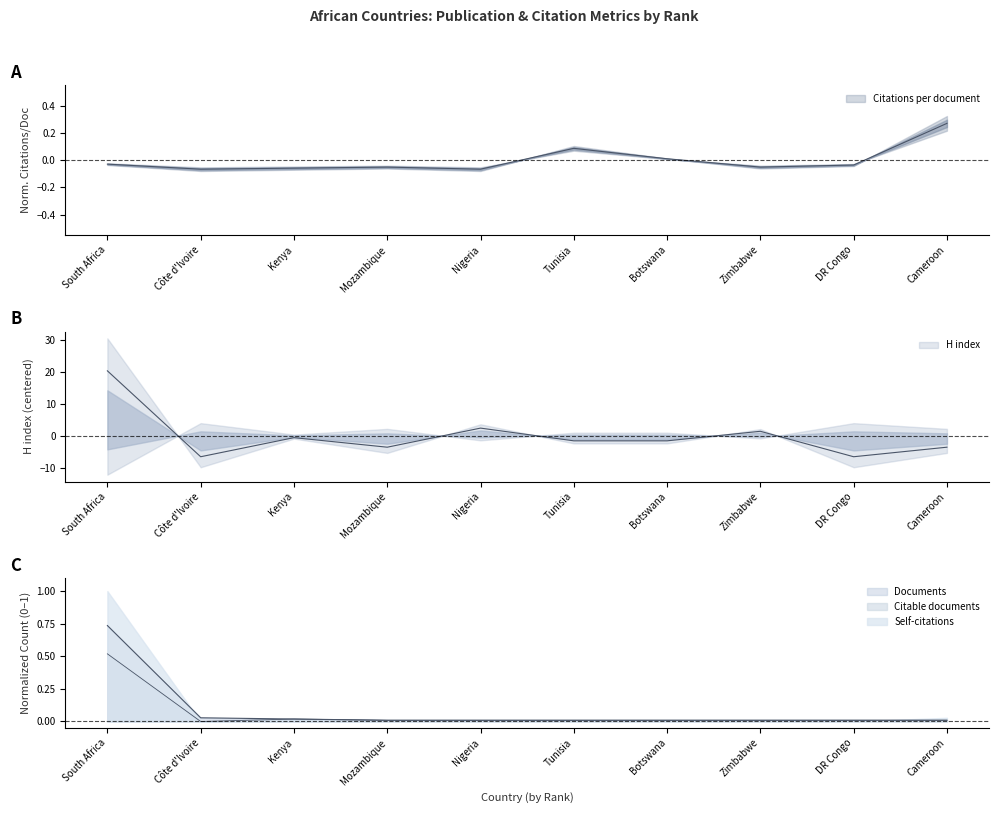

What is the minimum value shown in the chart?

-6.6